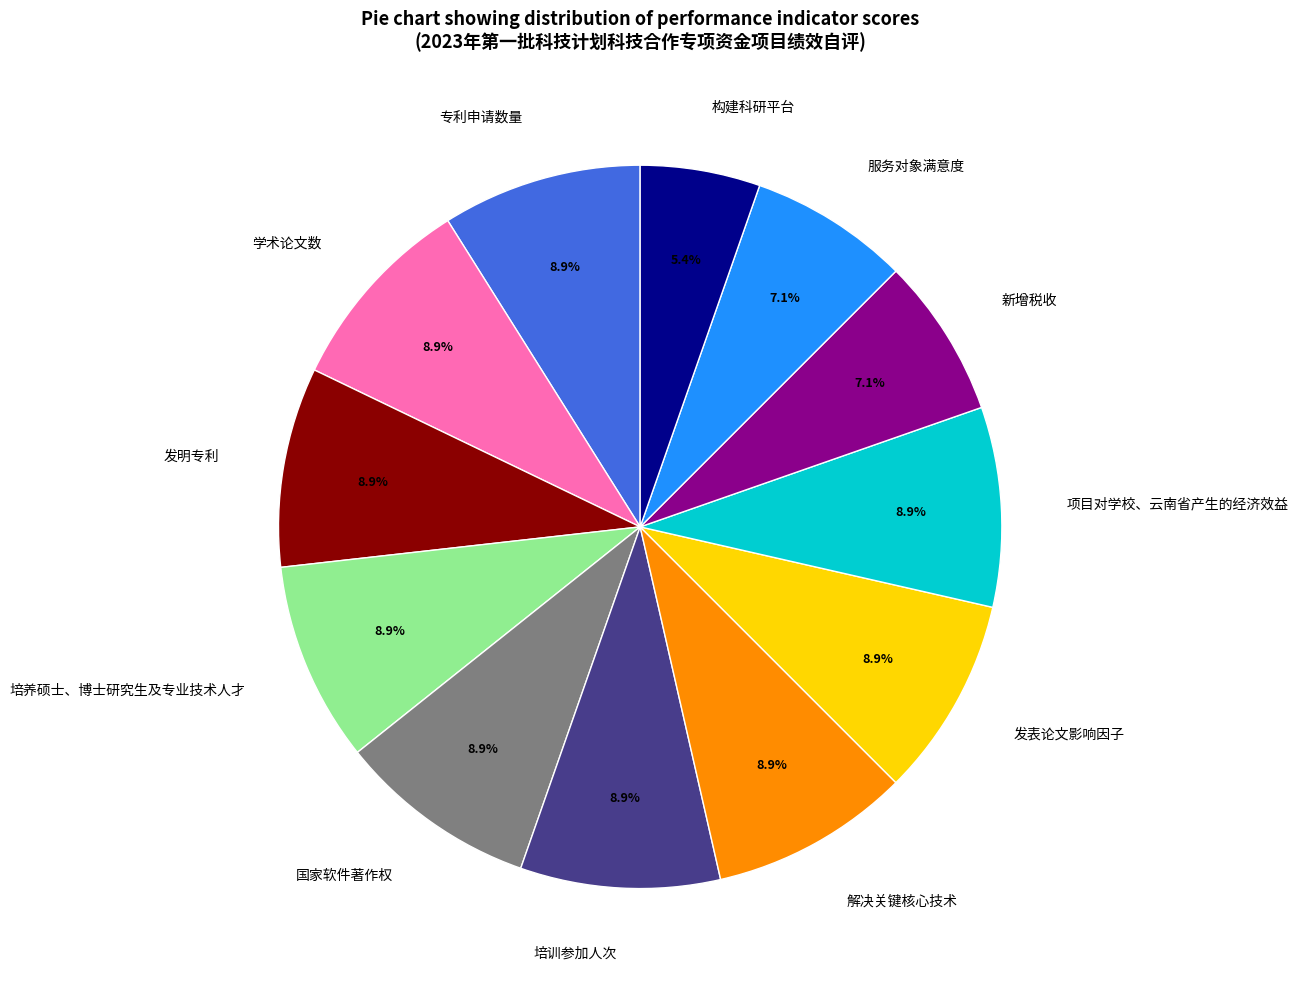

To the nearest percent, what is the average slice percentage?

8%